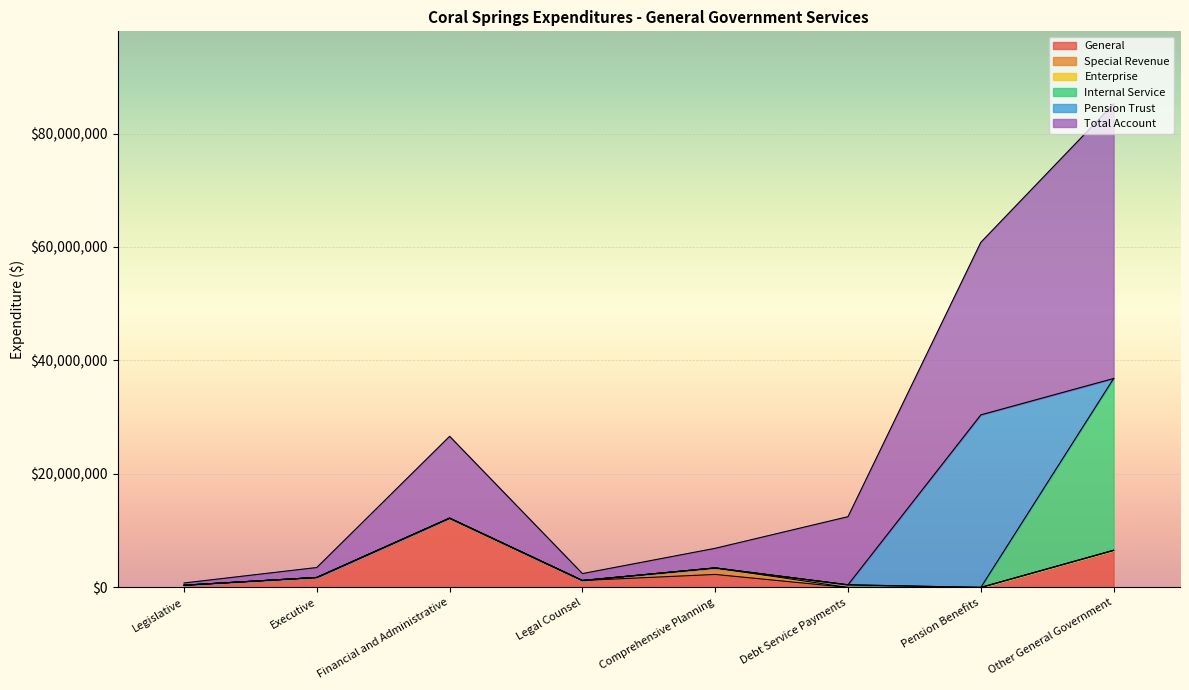

The Total Account series shows 2773839 at Debt Service Payments. True or false?

False